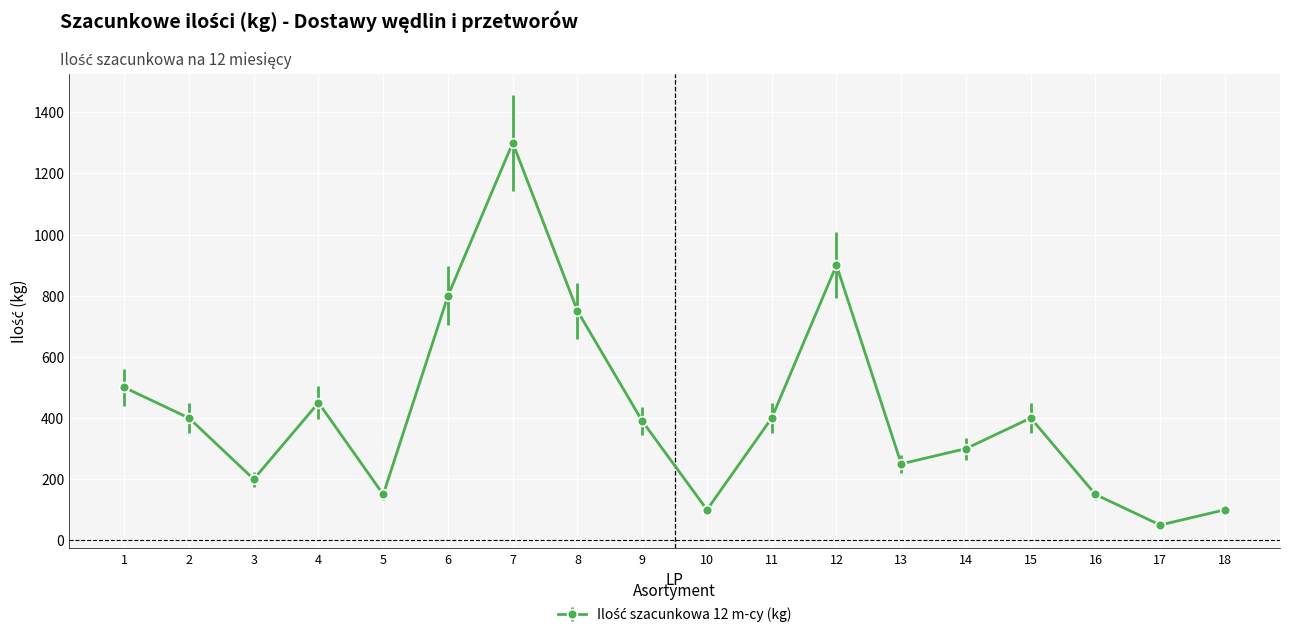

Between 15 and 1, which is larger?

1